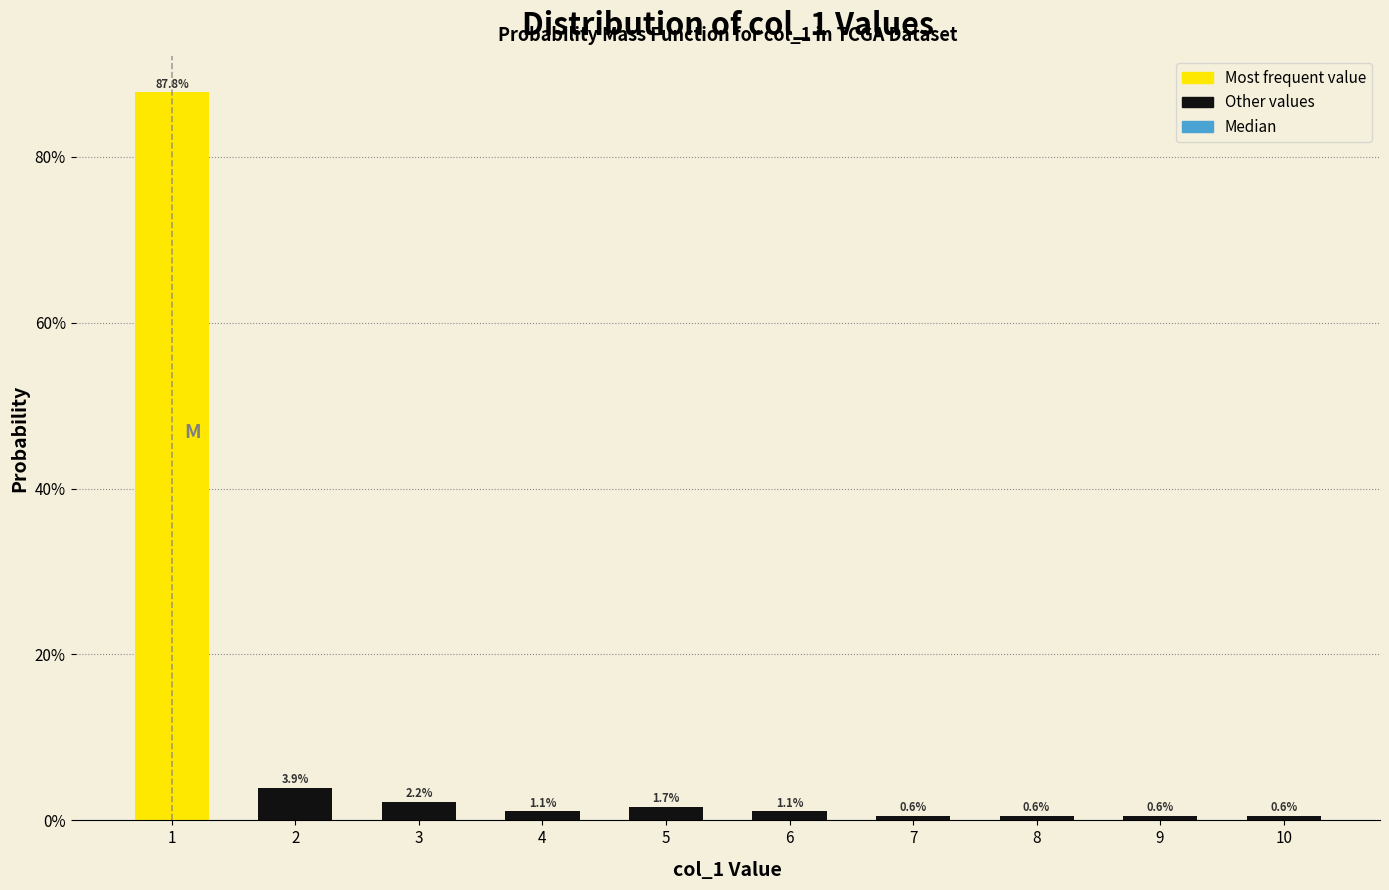

Are the bars horizontal?

No